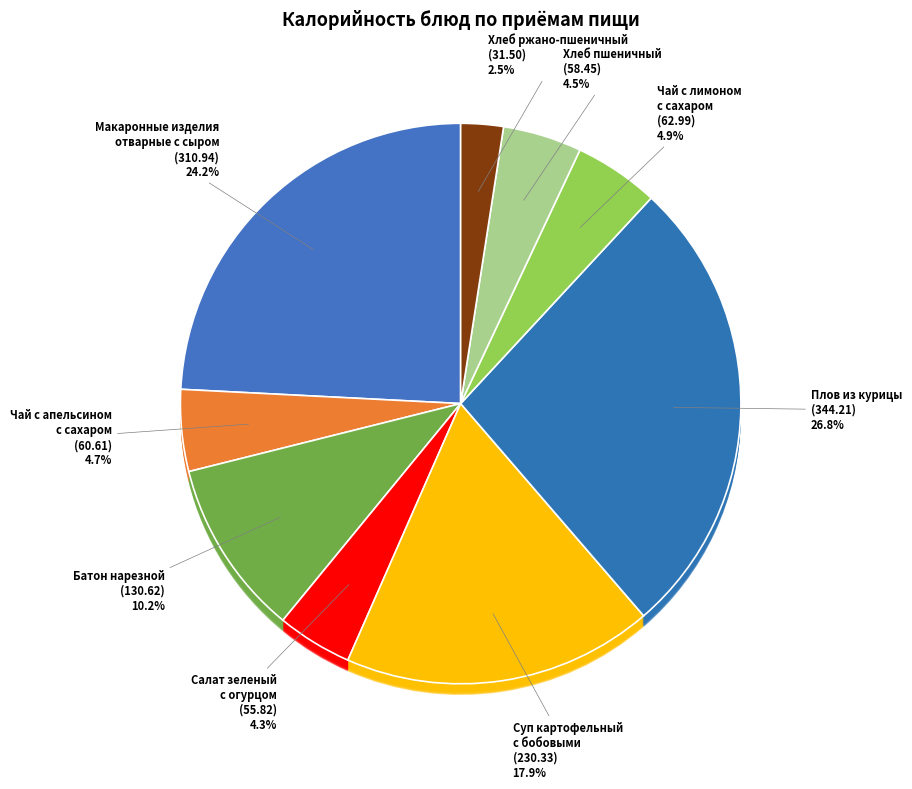

Combined, do Плов из курицы and Чай с апельсином с сахаром account for over 50%?

No